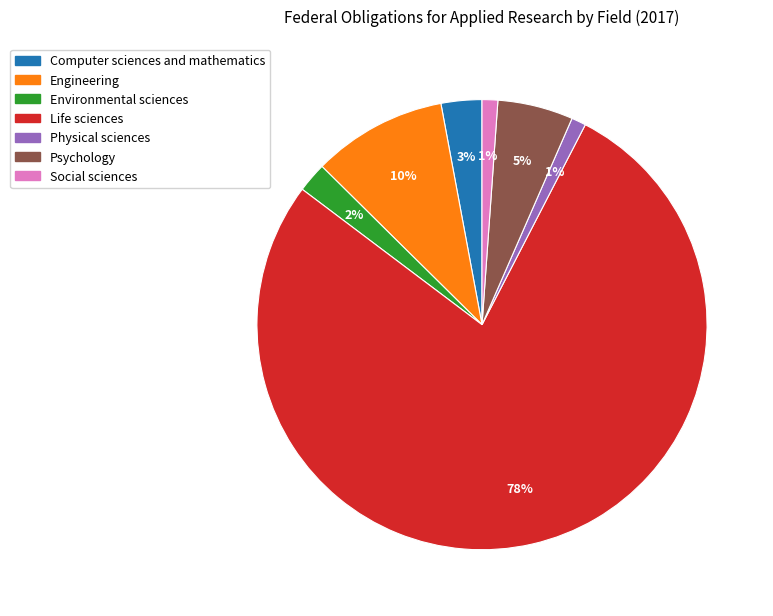

The Social sciences slice represents 9% of the pie. True or false?

False